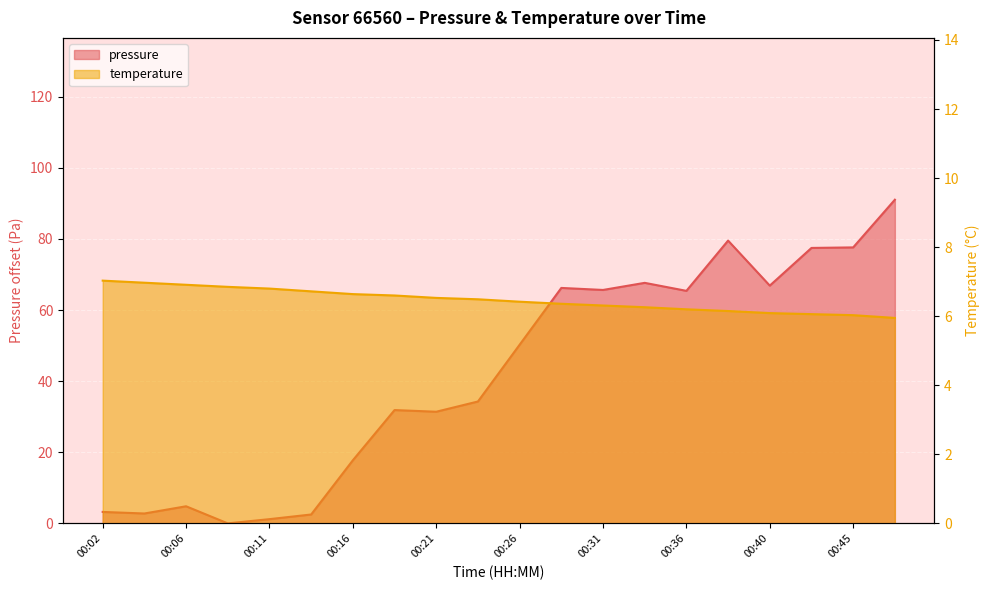

True or false: pressure has more than 0 interior local peaks.

True